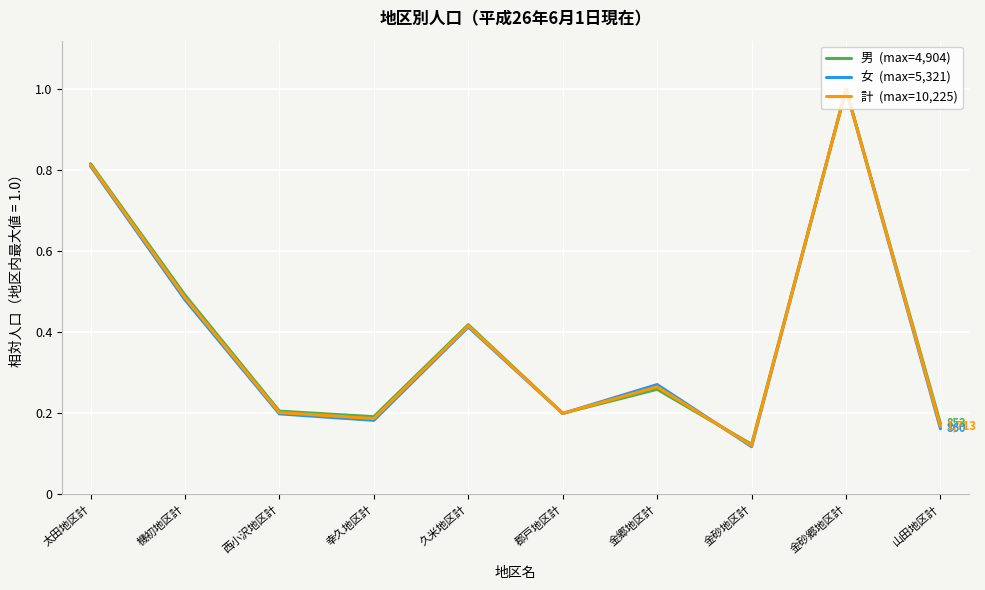

Which label corresponds to the largest value in the chart?

金砂郷地区計